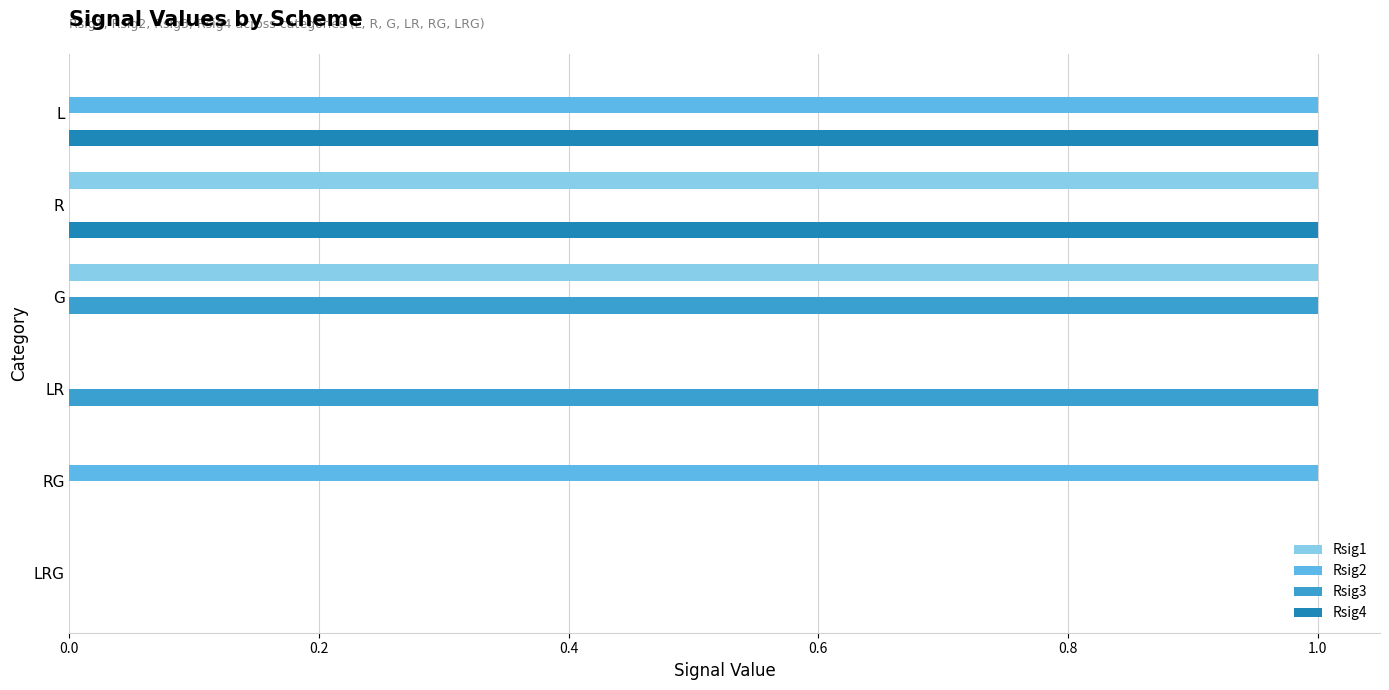

Is the value of Rsig1 at R greater than the value of Rsig3 at LRG?

Yes